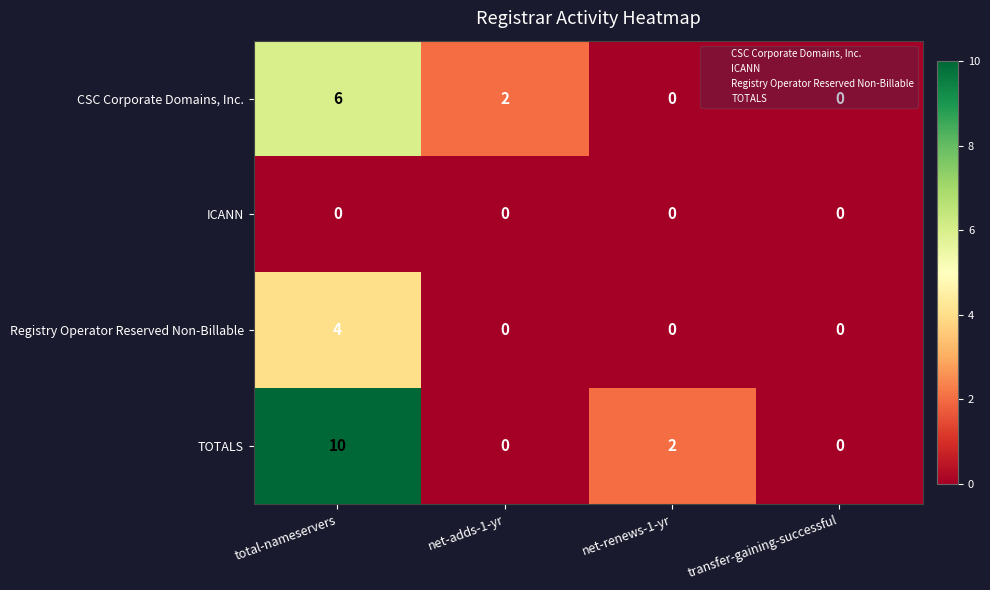

How many data points does each series have?

4